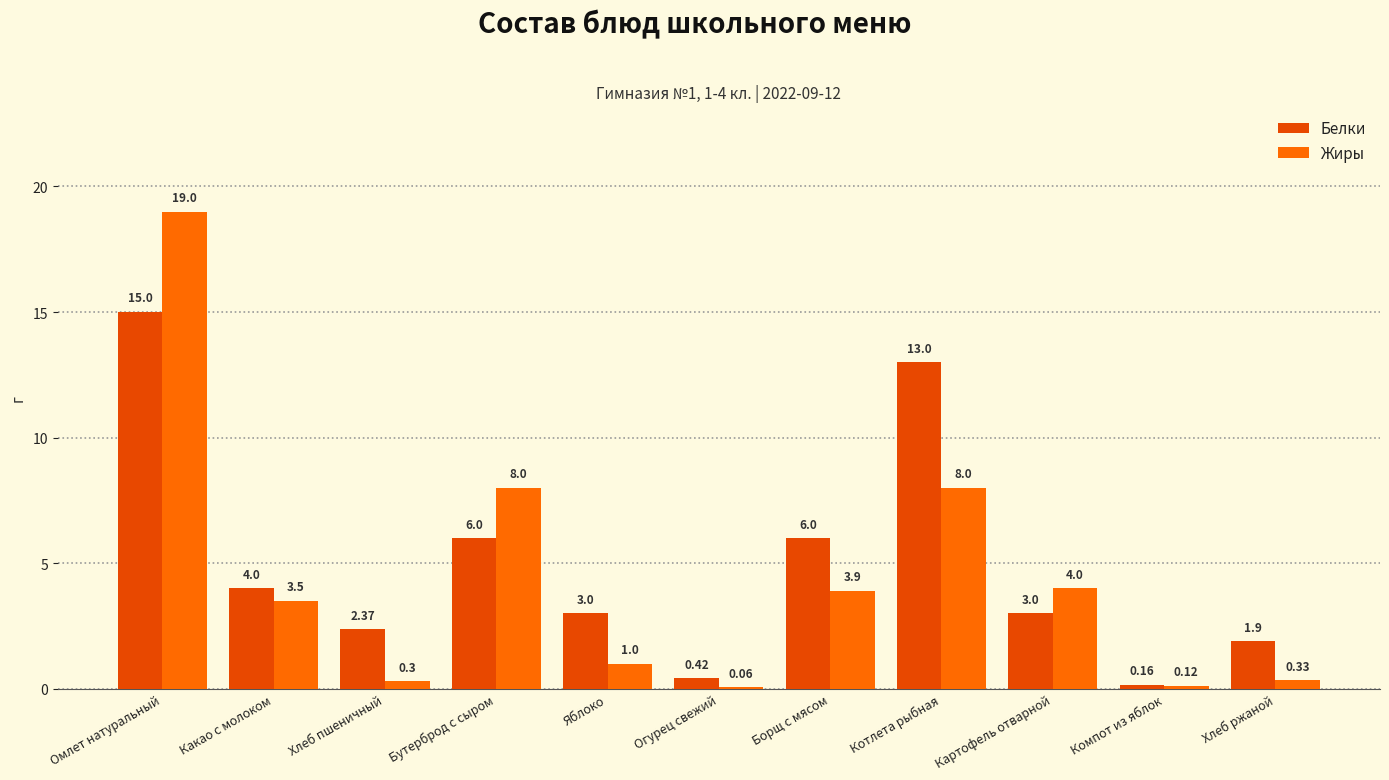

Count the number of categories in the chart.

11